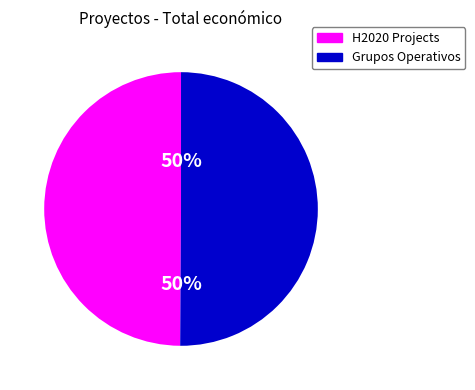

How many segments does this pie chart have?

2